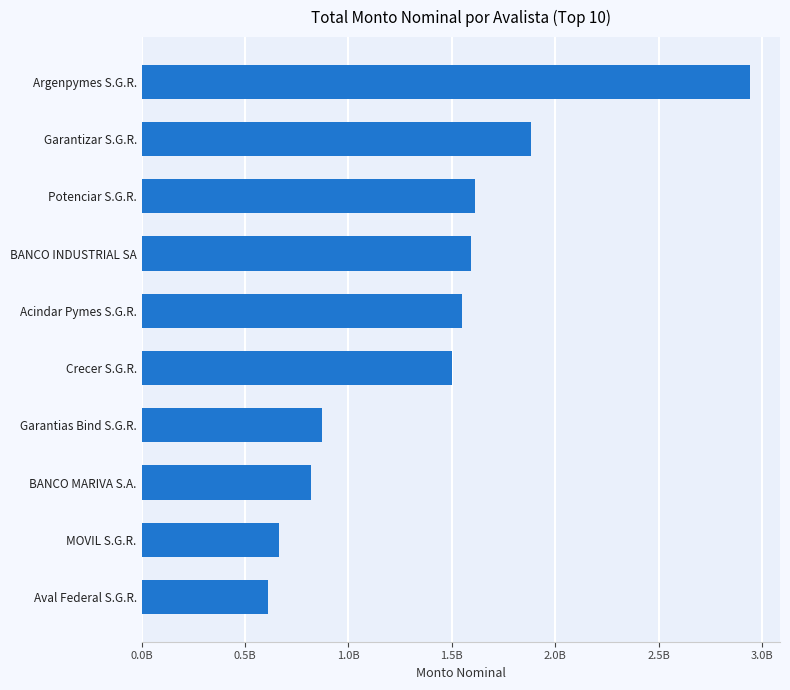

Are the bars horizontal?

Yes